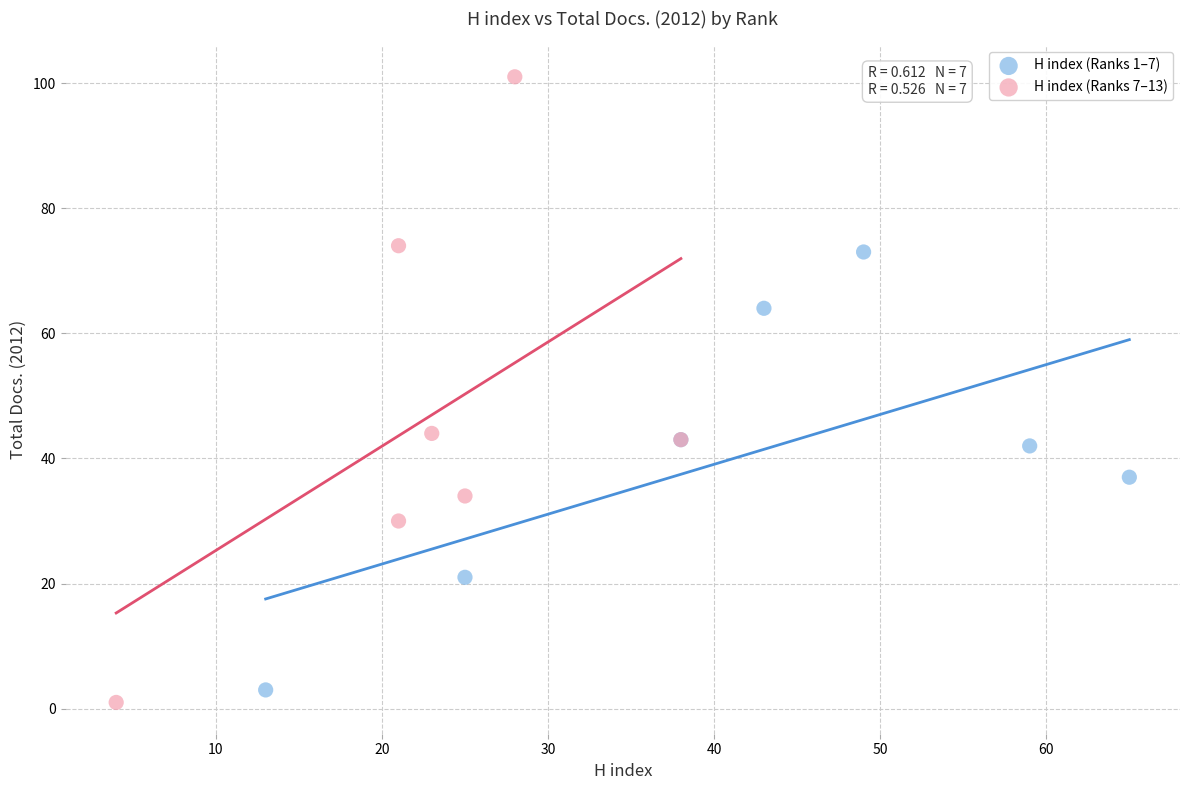

Which series reaches the maximum Y coordinate?

H index (Ranks 7–13)